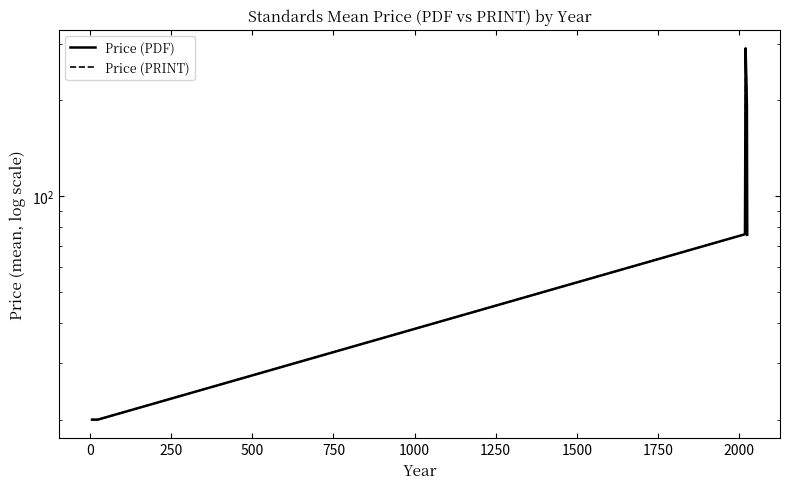

Does the chart have visible grid lines?

No